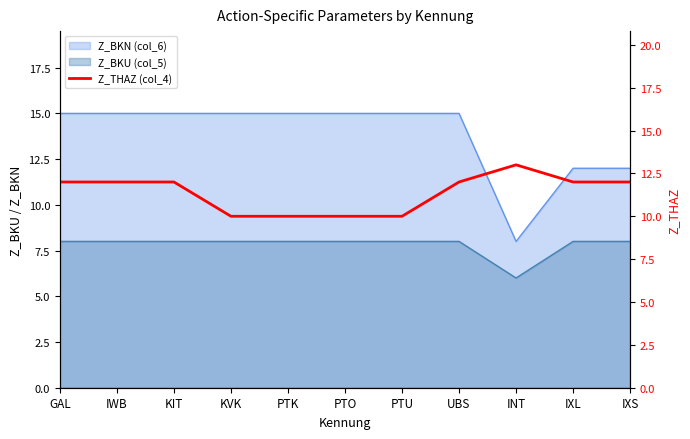

How many values are below 12?

4